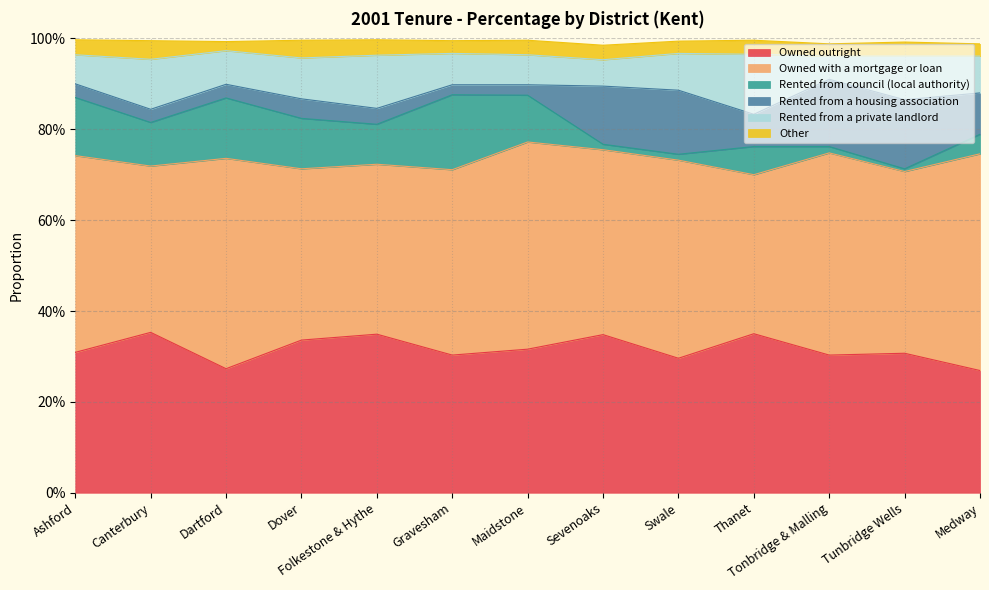

What is the average value of the Rented from a housing association series?

0.1